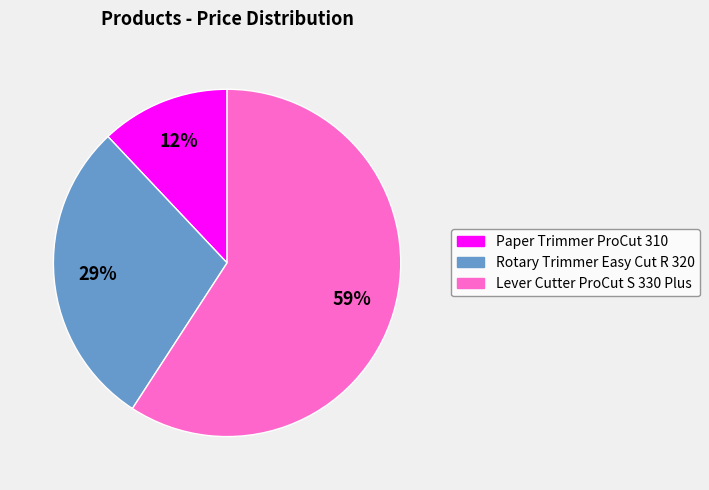

How many segments does this pie chart have?

3